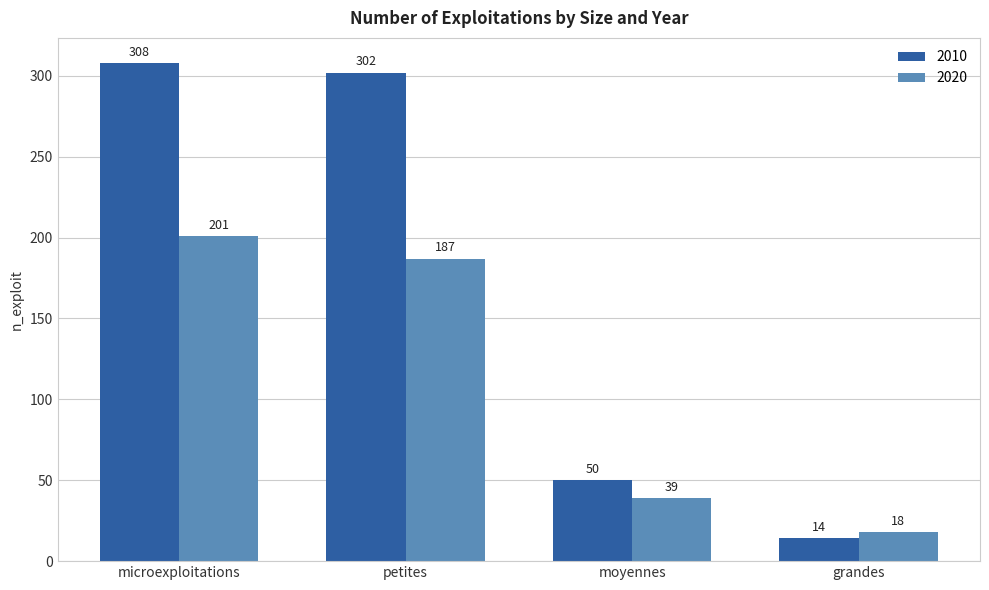

Which series changed the most between microexploitations and moyennes?

2010